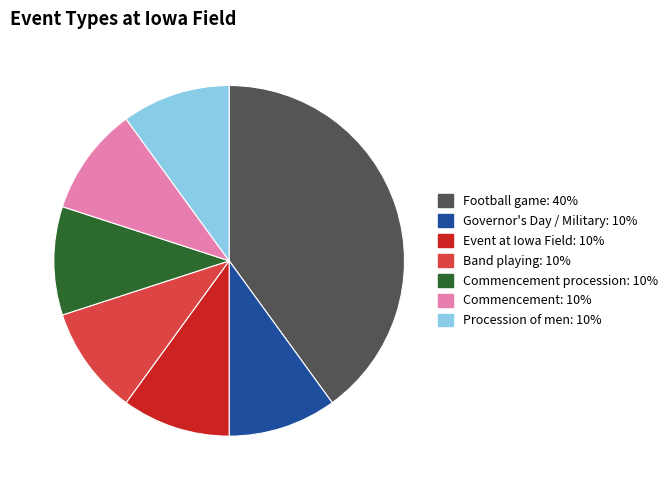

Does any single category account for the majority?

No